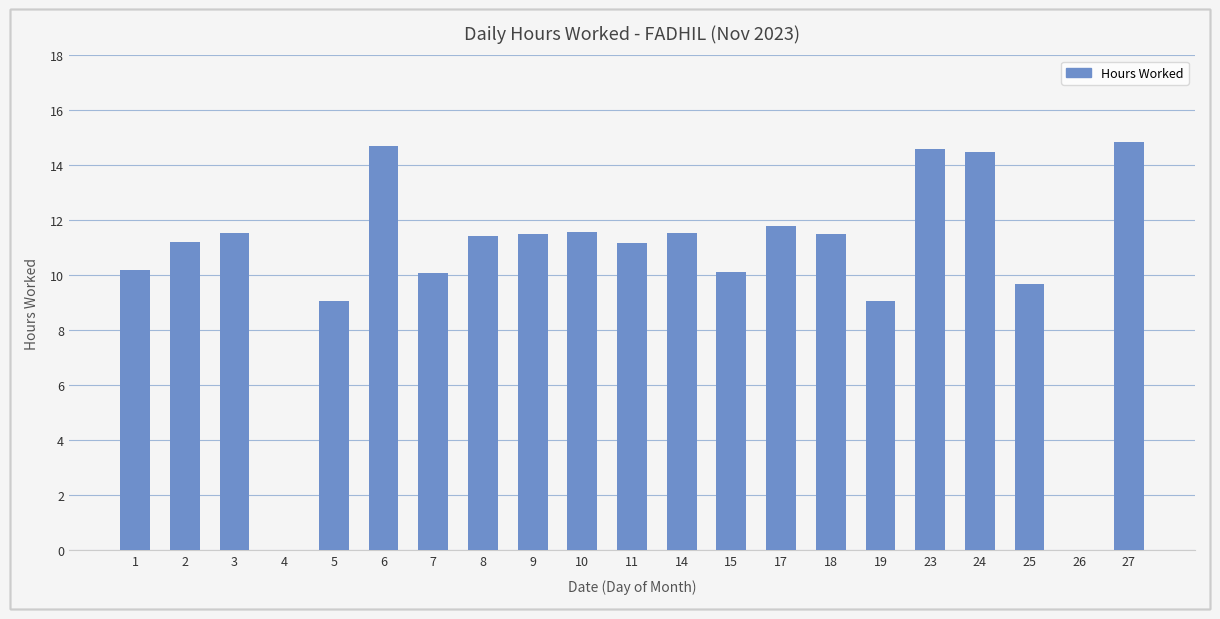

What is the sum of all values?

220.1